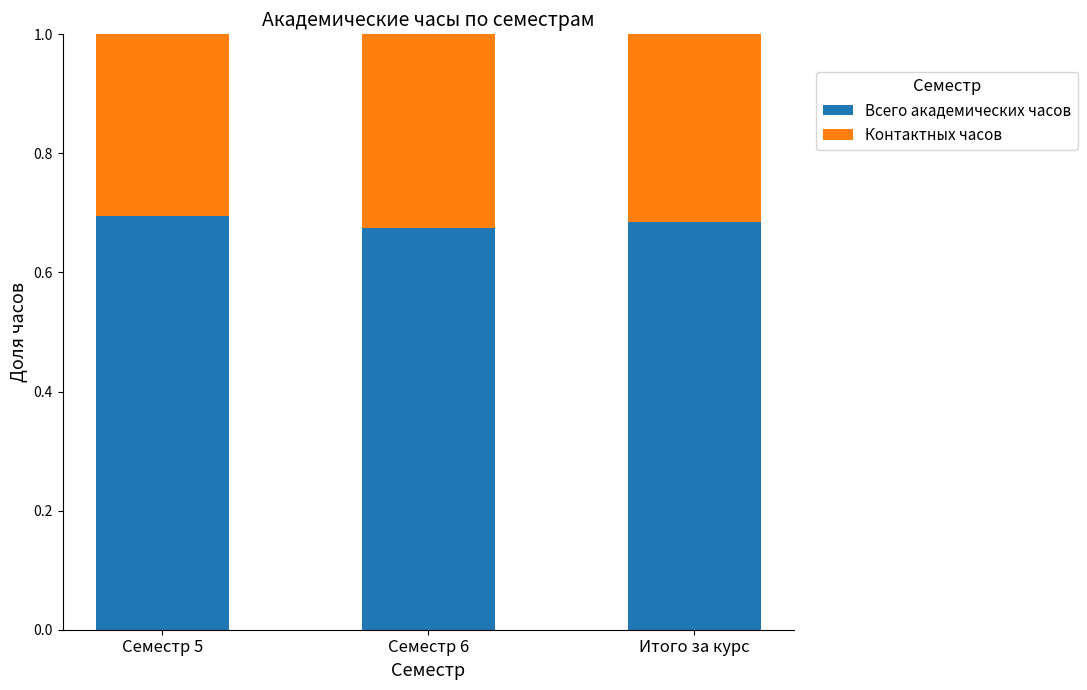

Is it true that Всего академических часов equals 0.7 at Семестр 5?

True